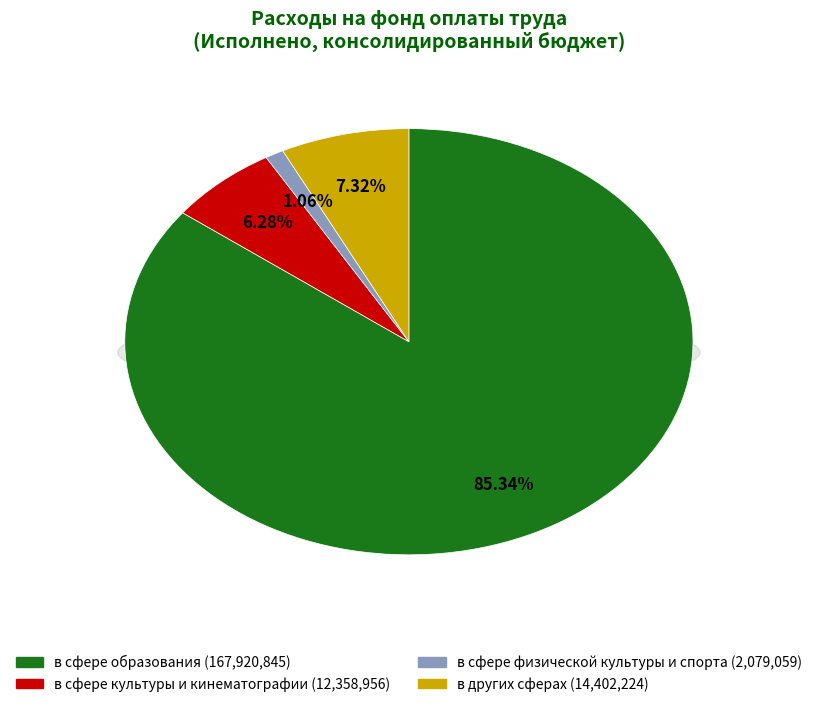

Which category has the biggest portion of the pie?

в сфере образования